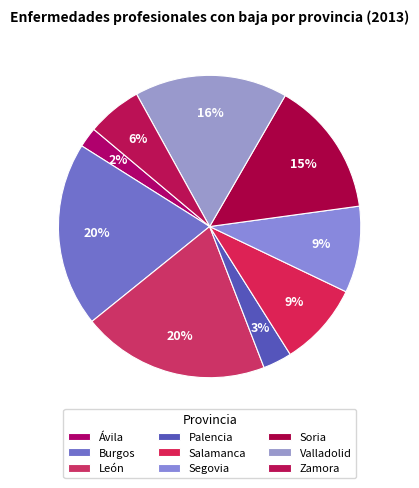

The León slice represents 20% of the pie. True or false?

True